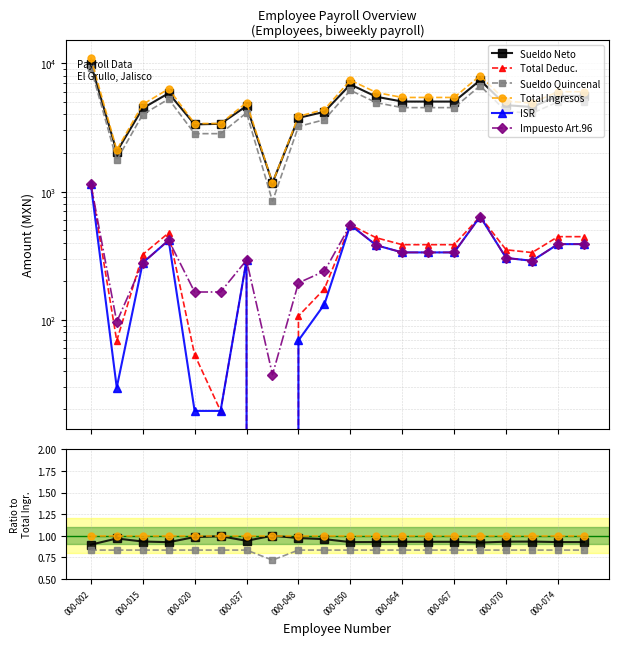

At which category is the sum across all series the highest?

000-002